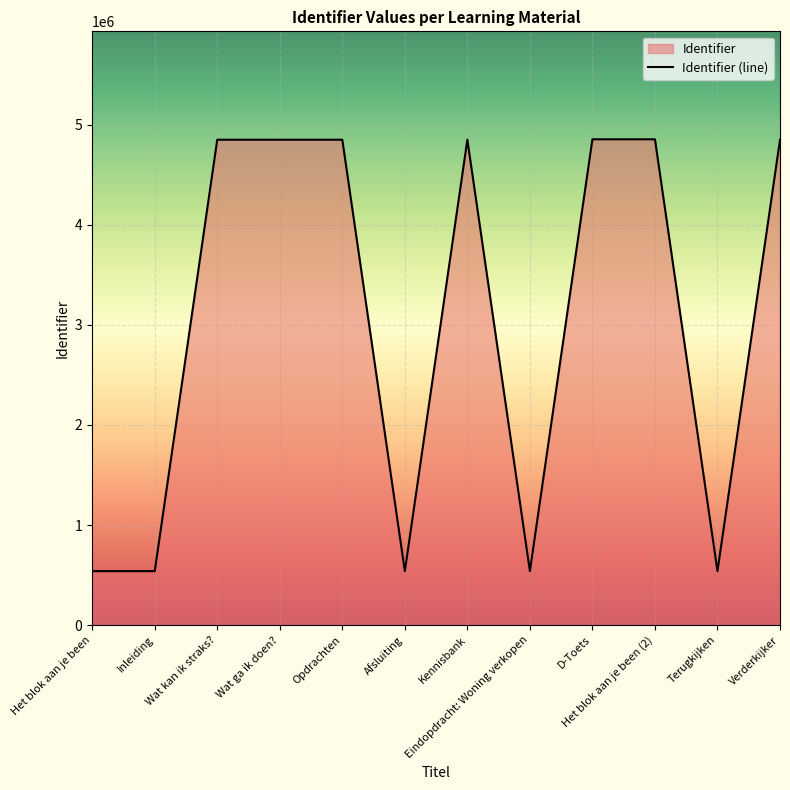

What is the average value?

3054163.9